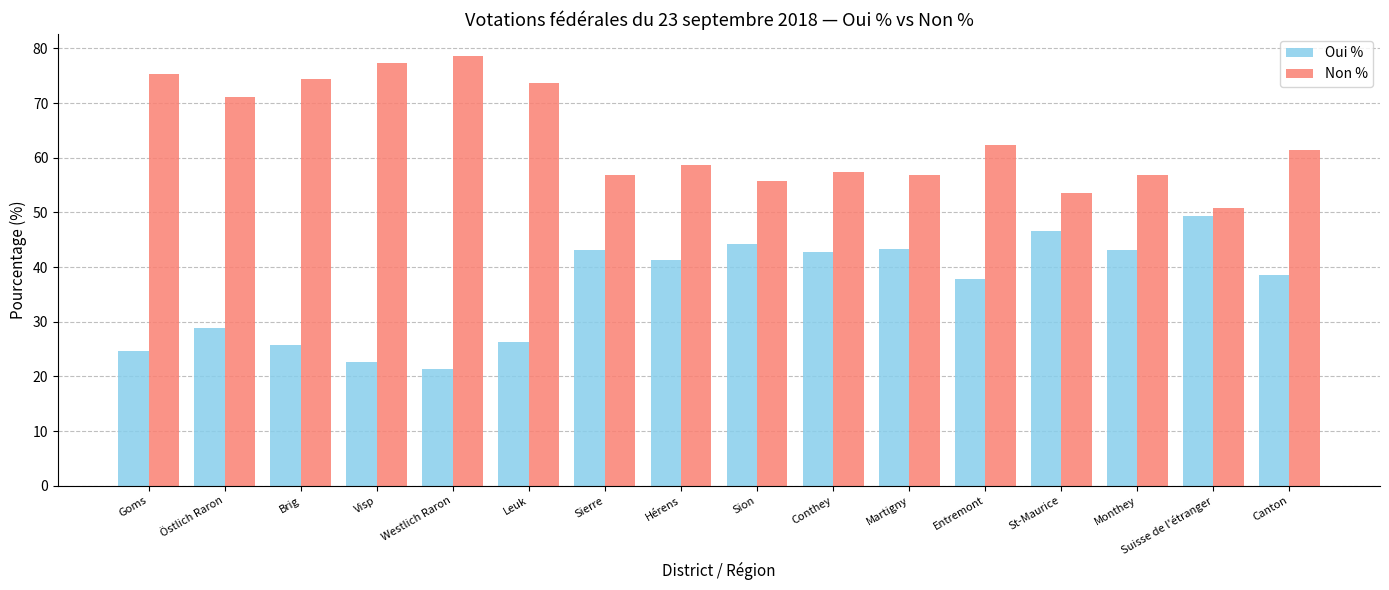

How many data points in Oui % are less than 41?

8